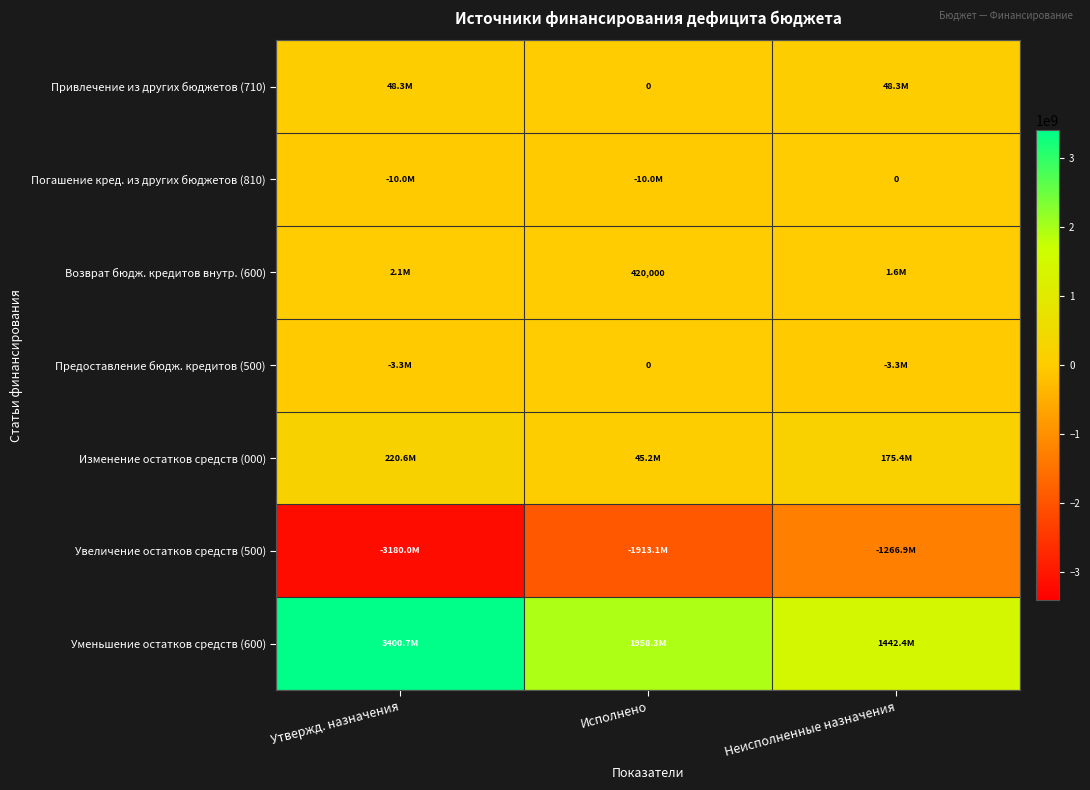

Which series has the largest range (max minus min)?

Уменьшение остатков средств (600)